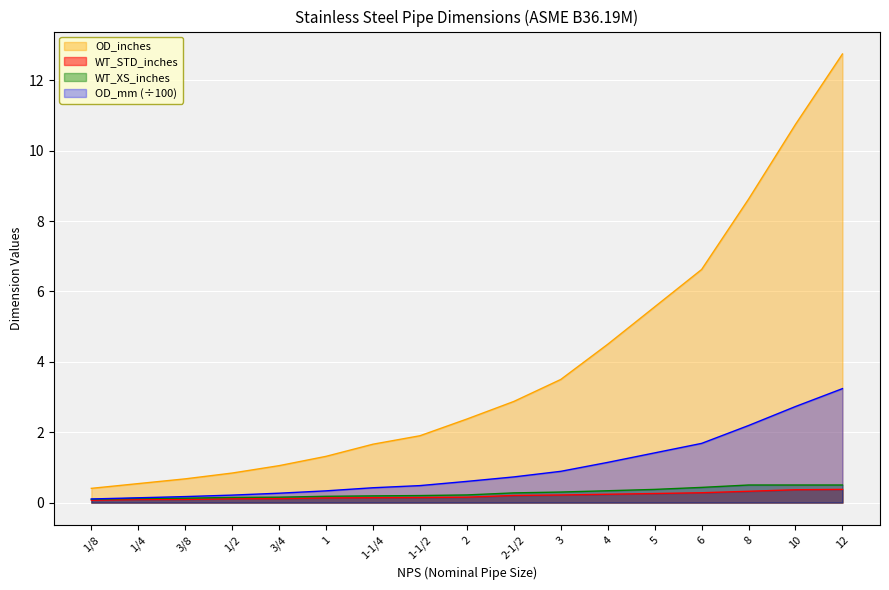

True or false: NPS and OD_inches cross at least once.

False